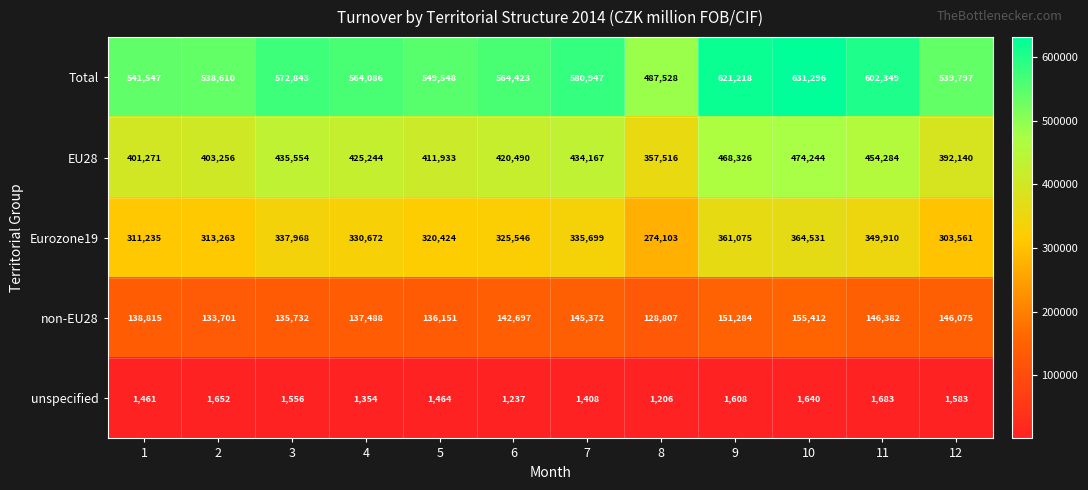

Read the Total value at 7.

580947